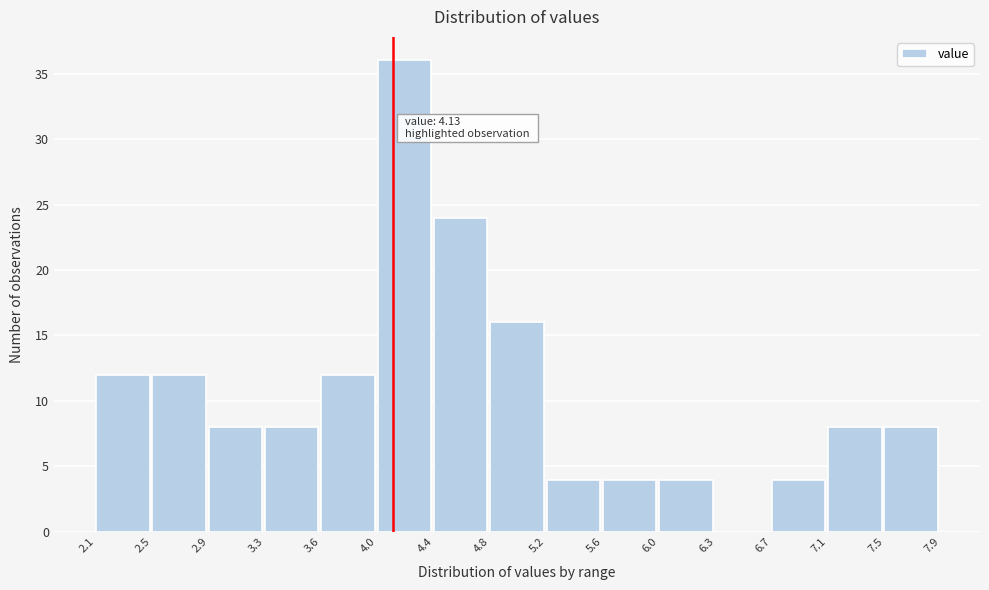

Over which range of the x-axis is the bar tallest?

4.0 to 4.4